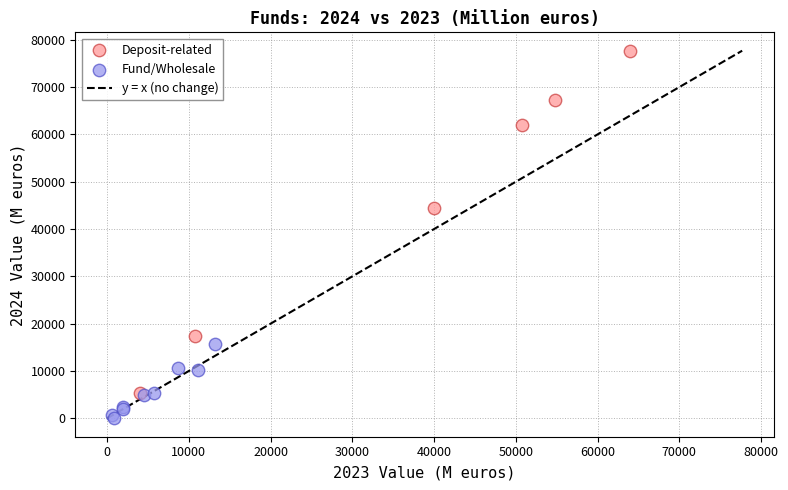

Which series reaches the minimum Y coordinate?

Fund/Wholesale